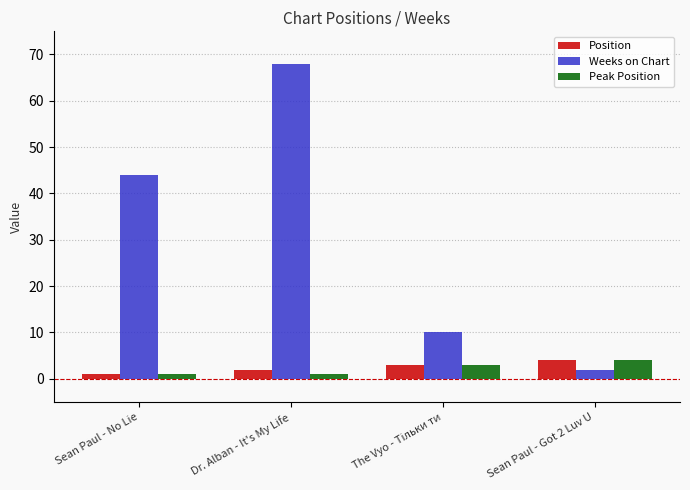

How many values in the Weeks on Chart series are below 44?

2